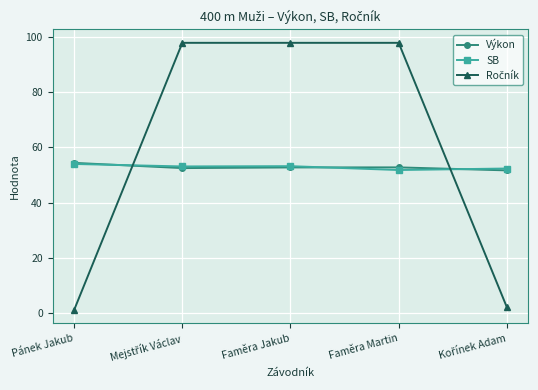

True or false: Výkon has a value of 54.4 at Pánek Jakub.

True